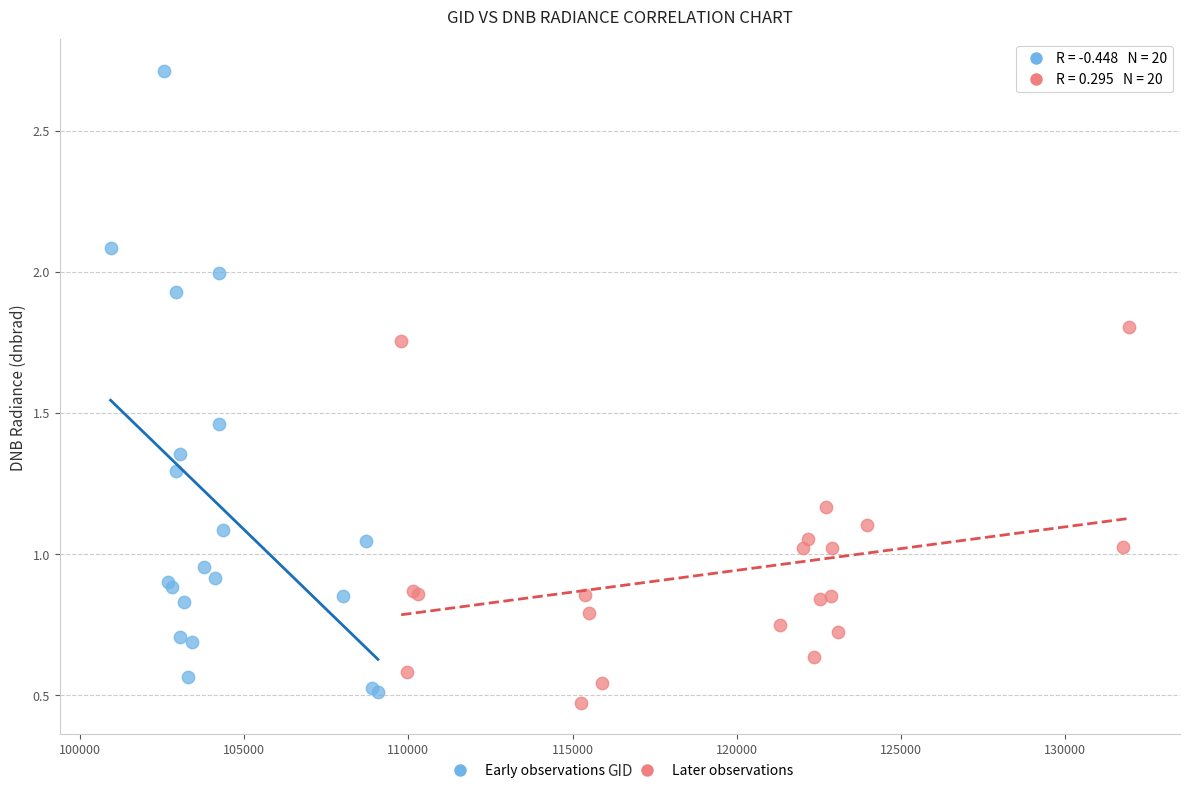

Which series contains the highest Y value?

Early observations